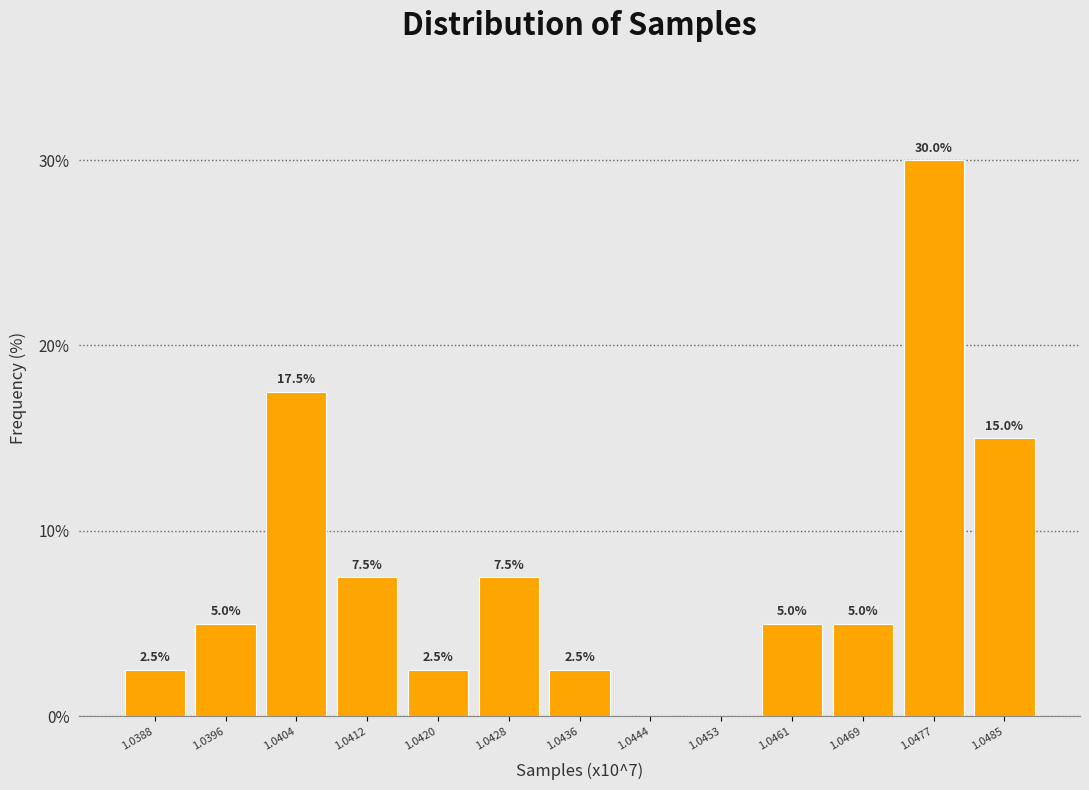

Reading right to left, what are all the values shown in this chart?

1.0485=15.0	1.0477=30.0	1.0469=5.0	1.0461=5.0	1.0453=0.0	1.0444=0.0	1.0436=2.5	1.0428=7.5	1.0420=2.5	1.0412=7.5	1.0404=17.5	1.0396=5.0	1.0388=2.5